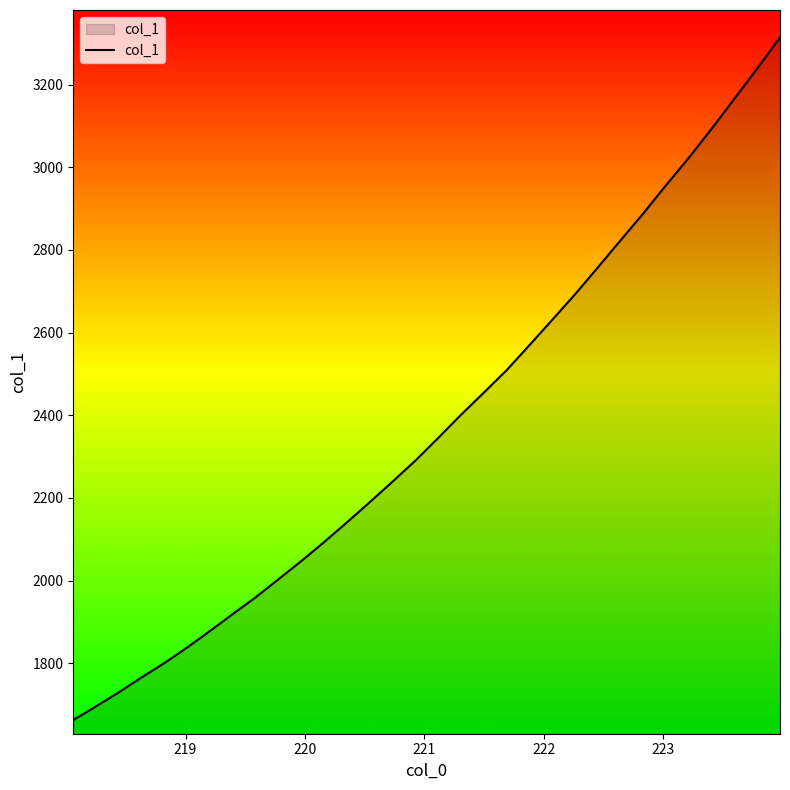

What is the minimum value shown in the chart?

1662.8